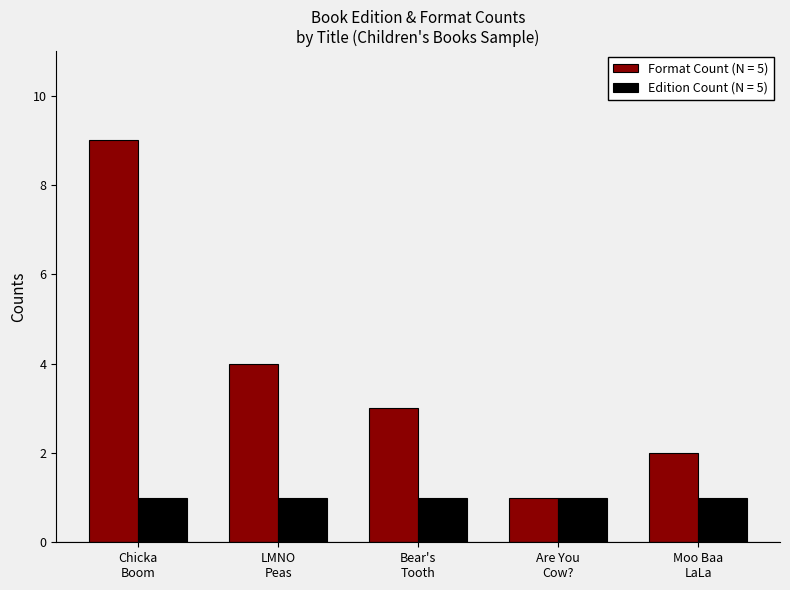

How many series are shown in this chart?

2